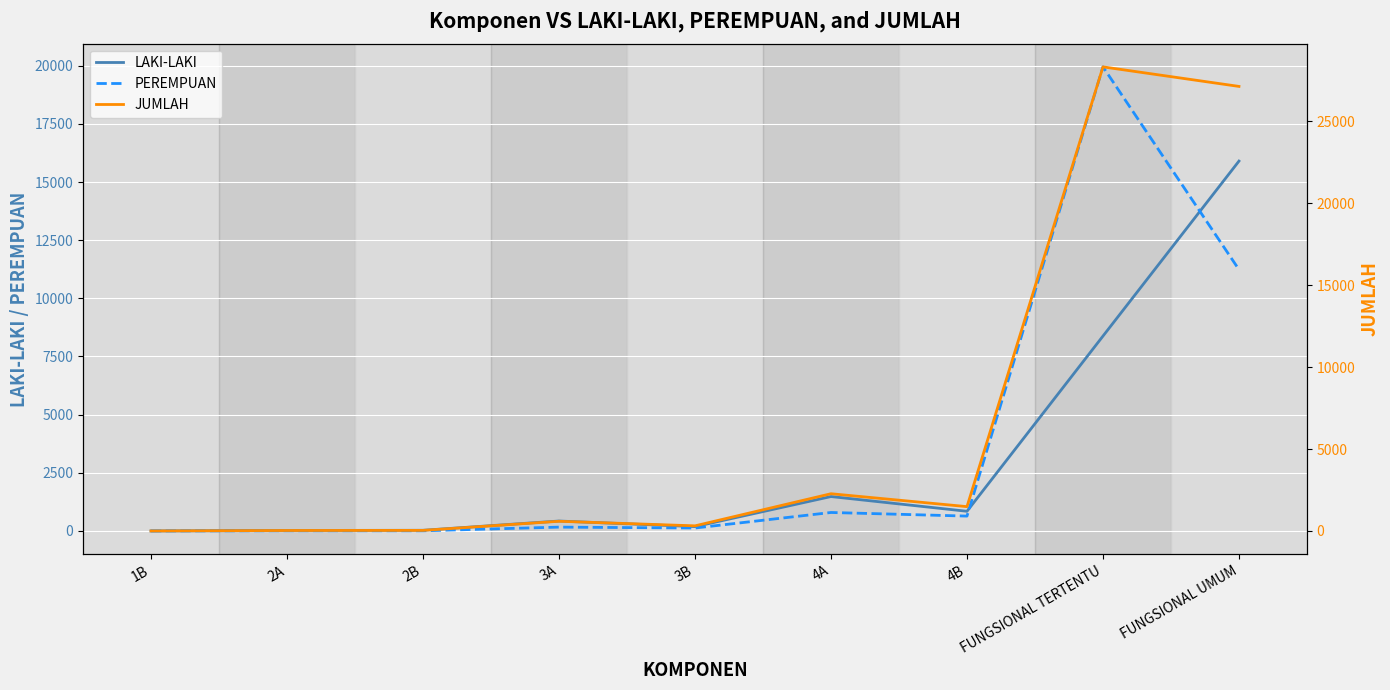

What is the label of the 8th point from the left?

FUNGSIONAL TERTENTU